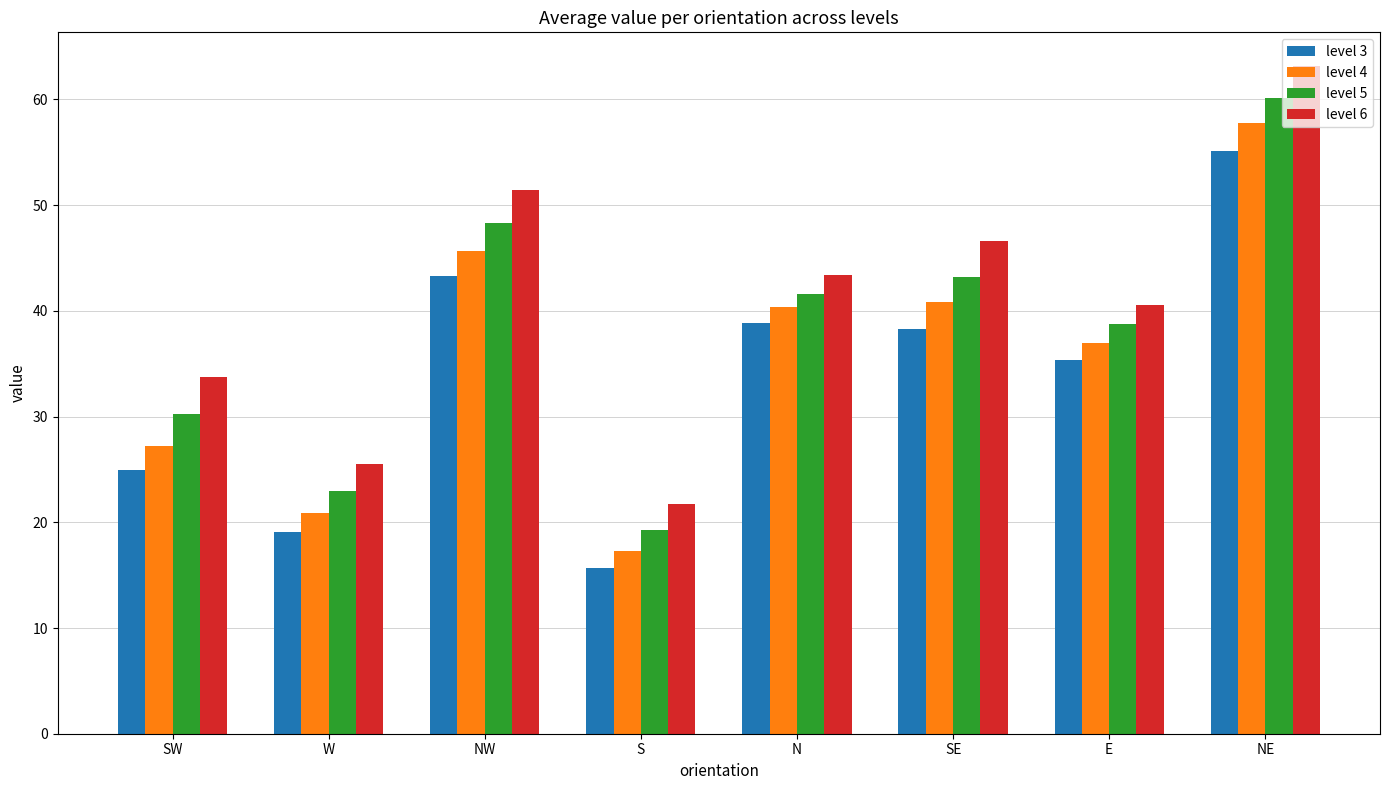

At which label is level 5 closest to 39?

E